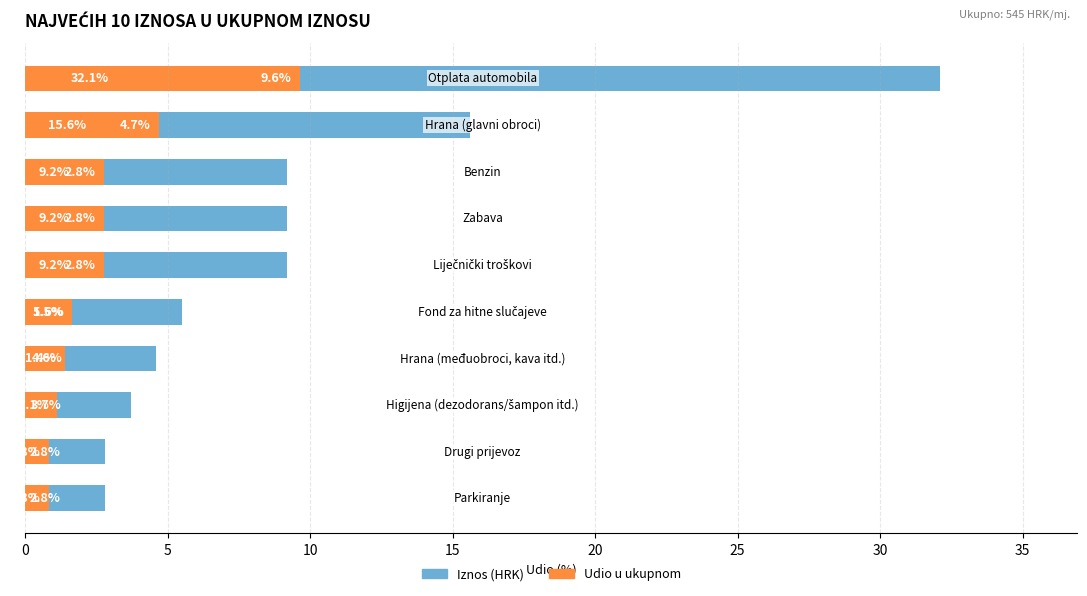

What is the difference between the second highest and minimum values in the Iznos (HRK) series?

12.8